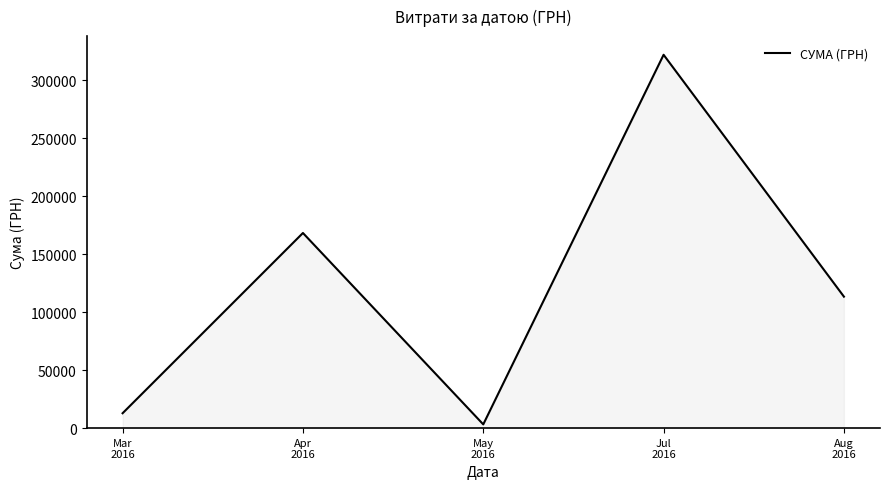

List the labels in order of value, smallest first.

May
2016, Mar
2016, Aug
2016, Apr
2016, Jul
2016